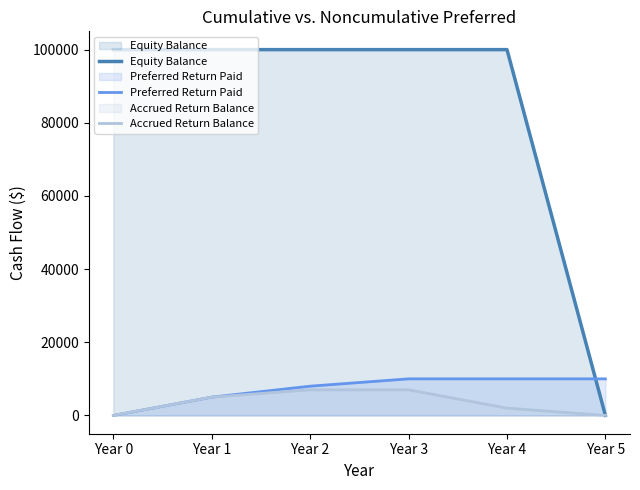

What is the greatest value displayed?

100000